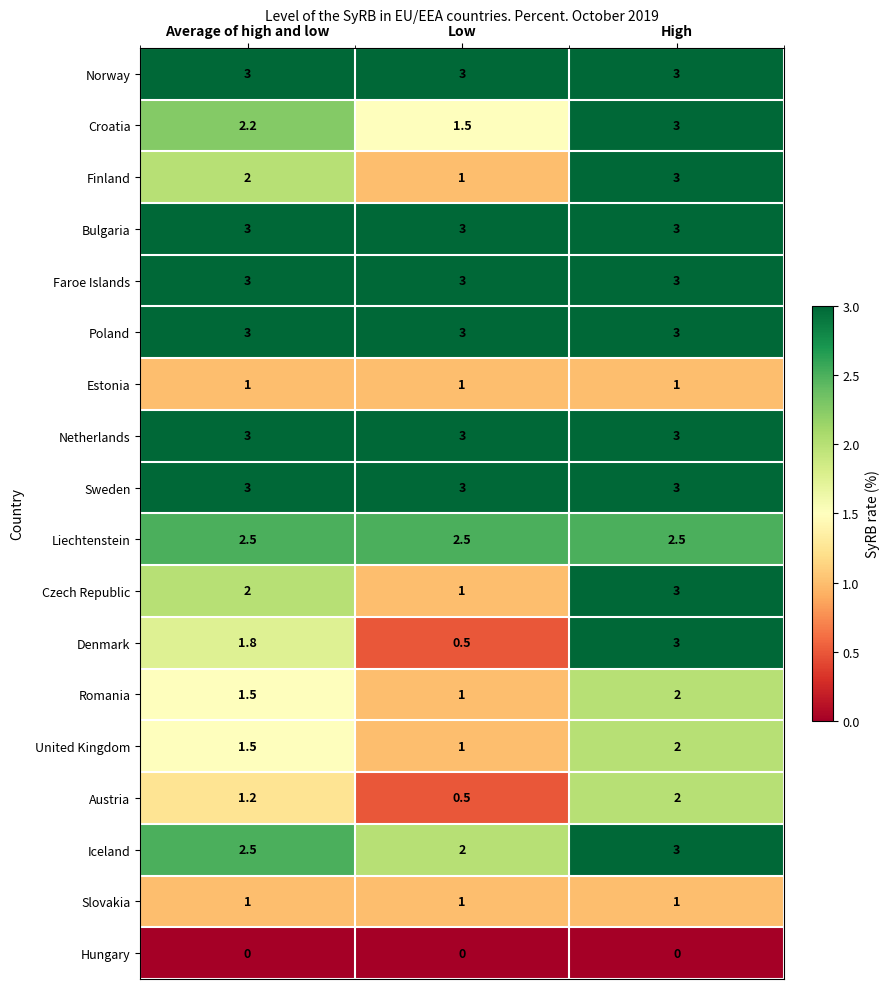

Rank the categories by Finland value from lowest to highest.

Low, Average of high and low, High